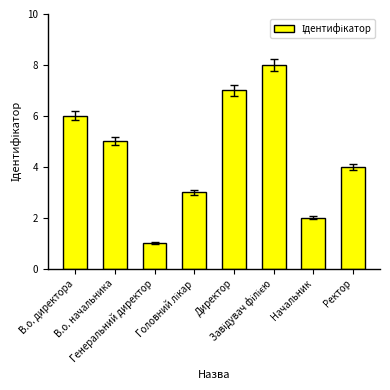

What is the maximum value shown in the chart?

8